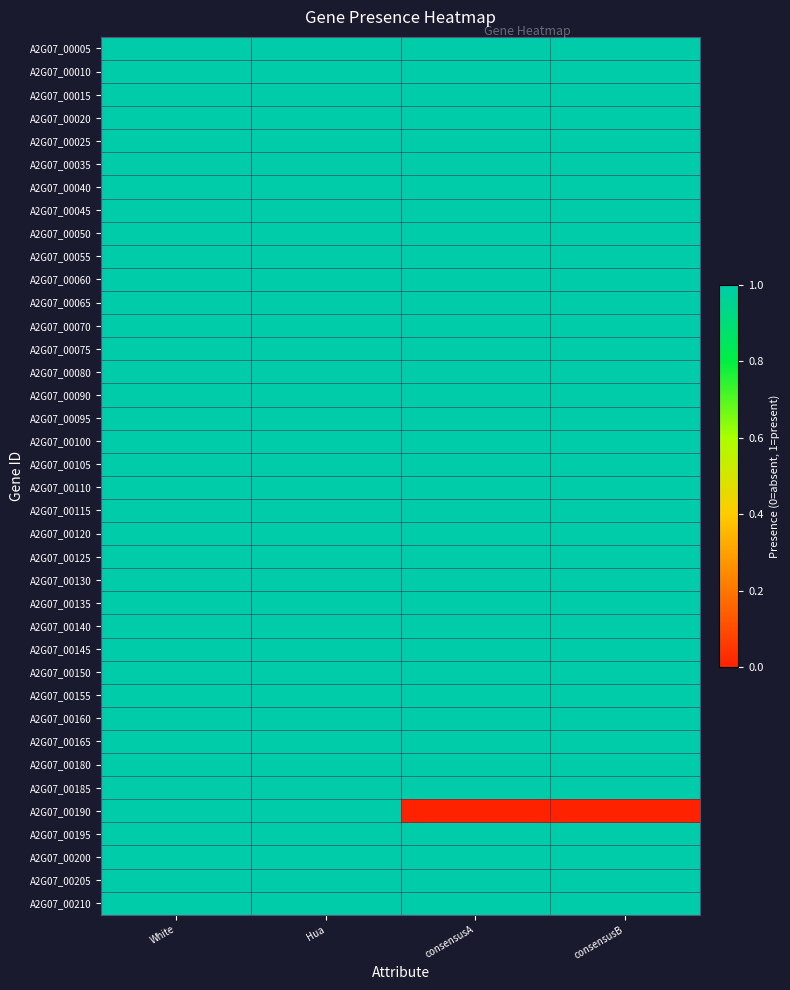

What is the total value across all series at White?

38